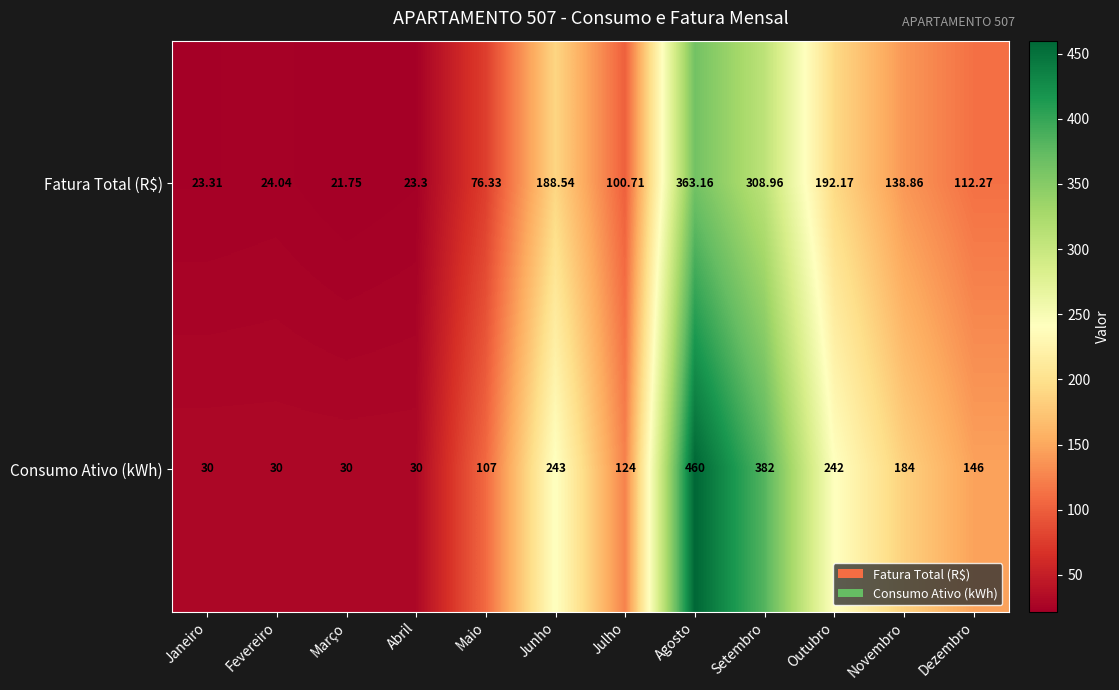

At how many categories does at least one series exceed 192?

4